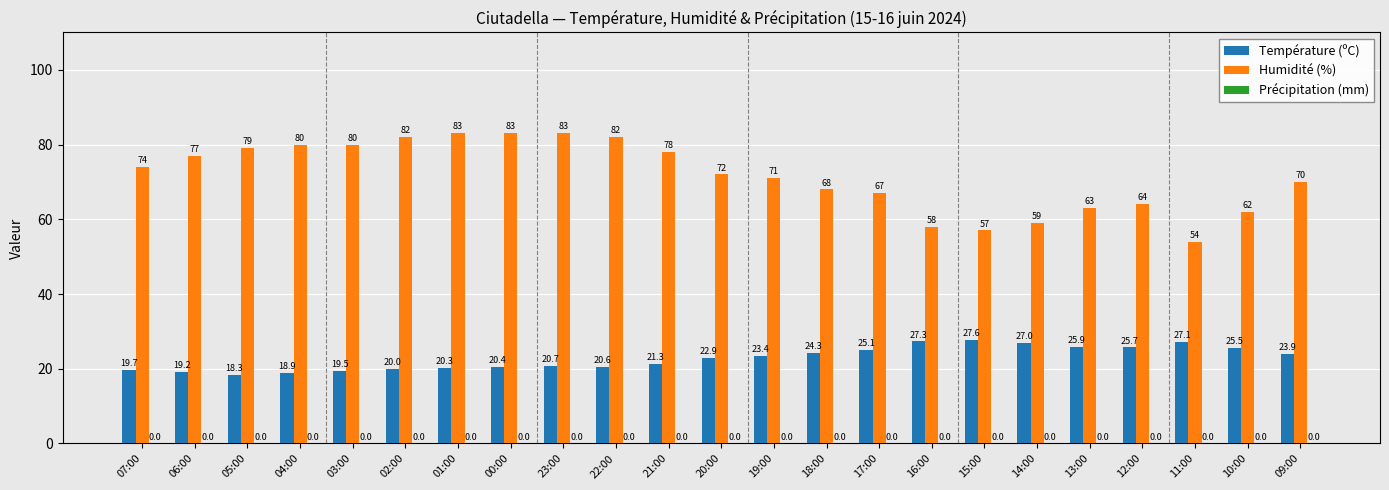

List the series in order of their overall mean, lowest first.

Température (ºC), Humidité (%)